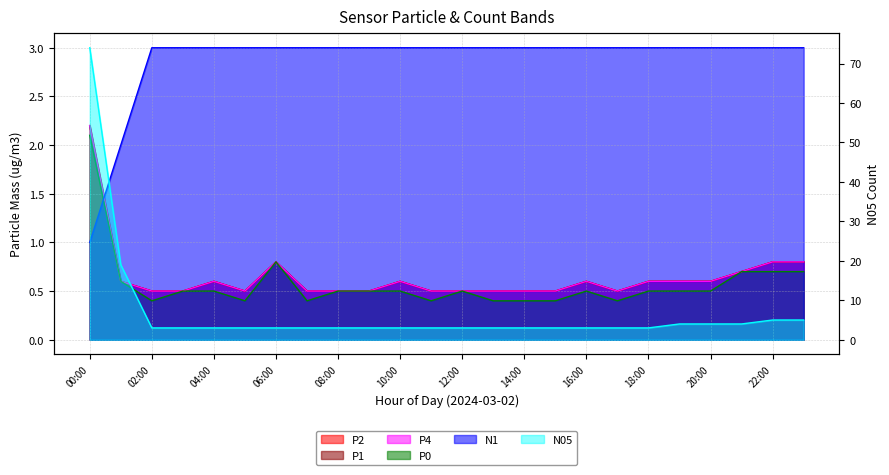

At how many categories does at least one series exceed 7?

2